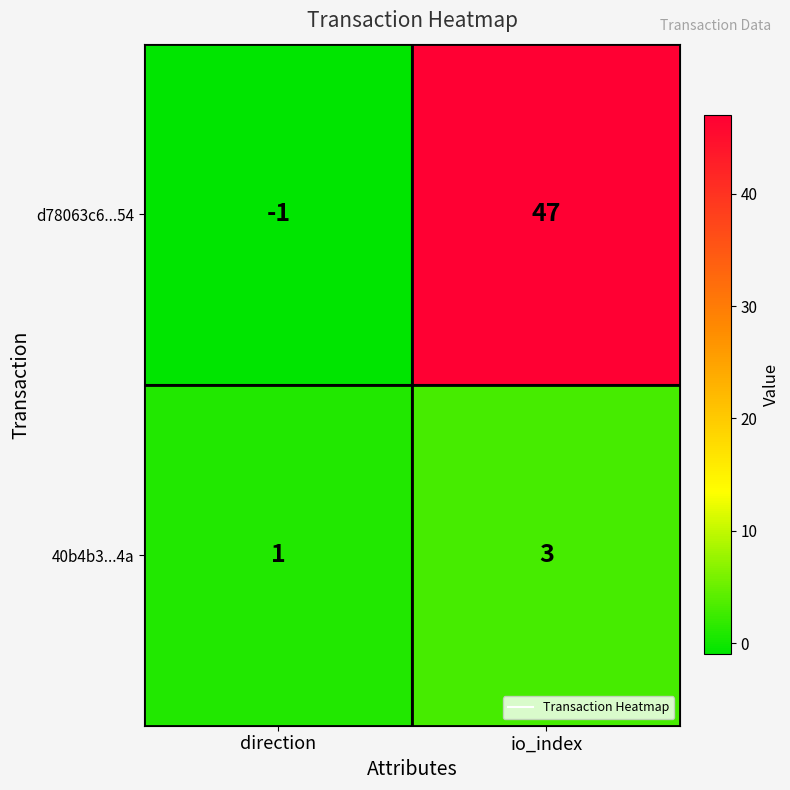

How many values in d78063c6...54 are below zero?

1